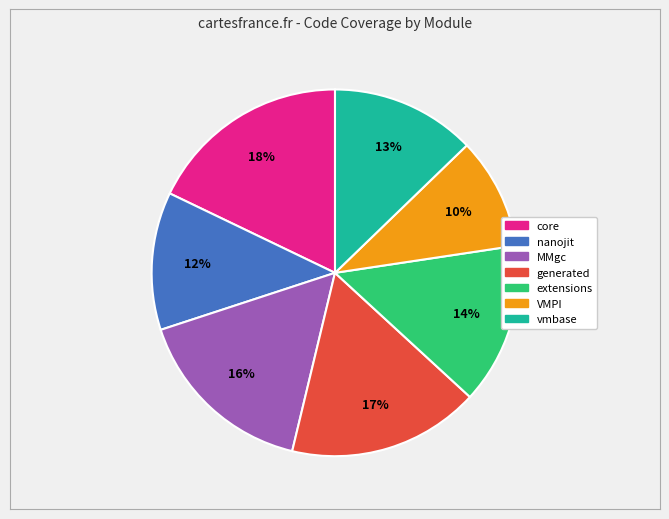

Between VMPI and MMgc, which is larger?

MMgc